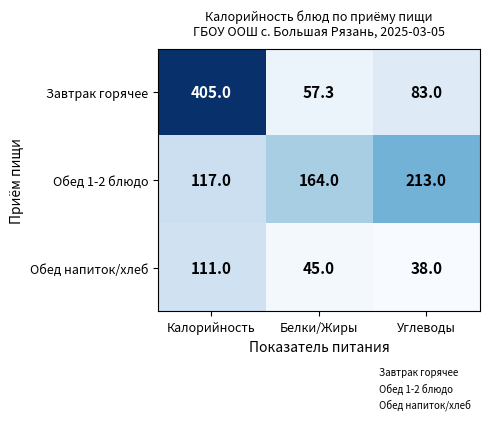

How many distinct data groups are displayed?

3